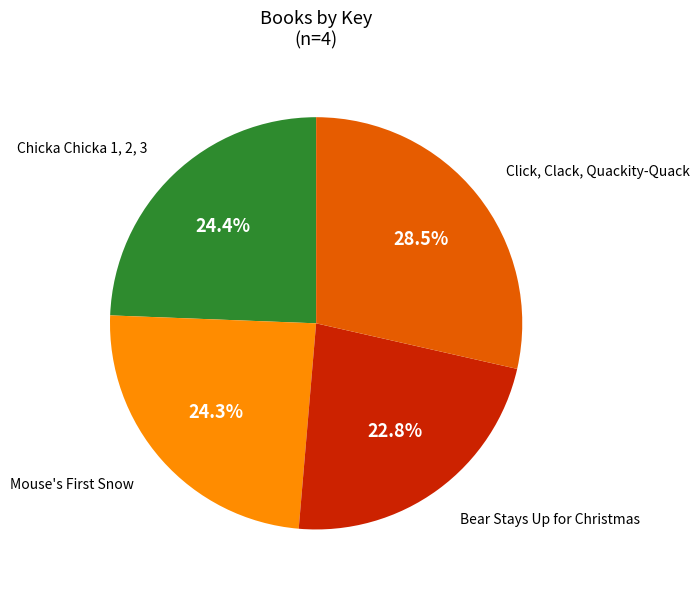

Is the sum of Chicka Chicka 1, 2, 3 and Bear Stays Up for Christmas greater than half?

No